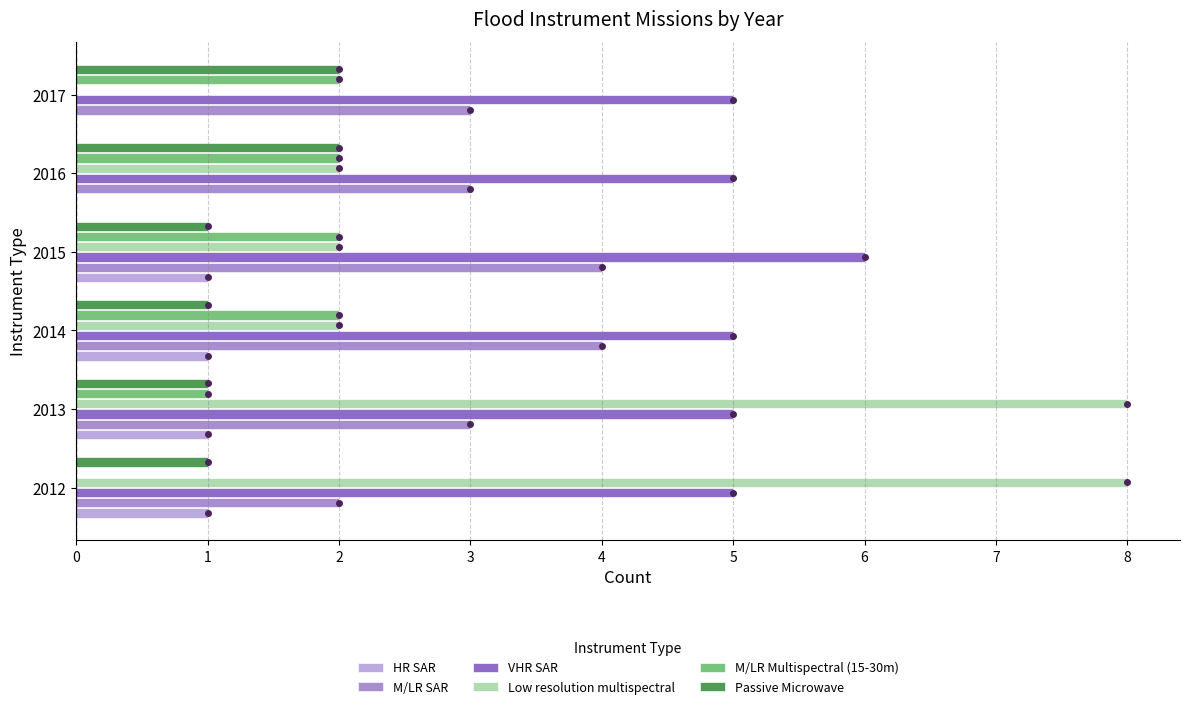

Is it true that M/LR Multispectral (15-30m) equals 2 at 2014?

True